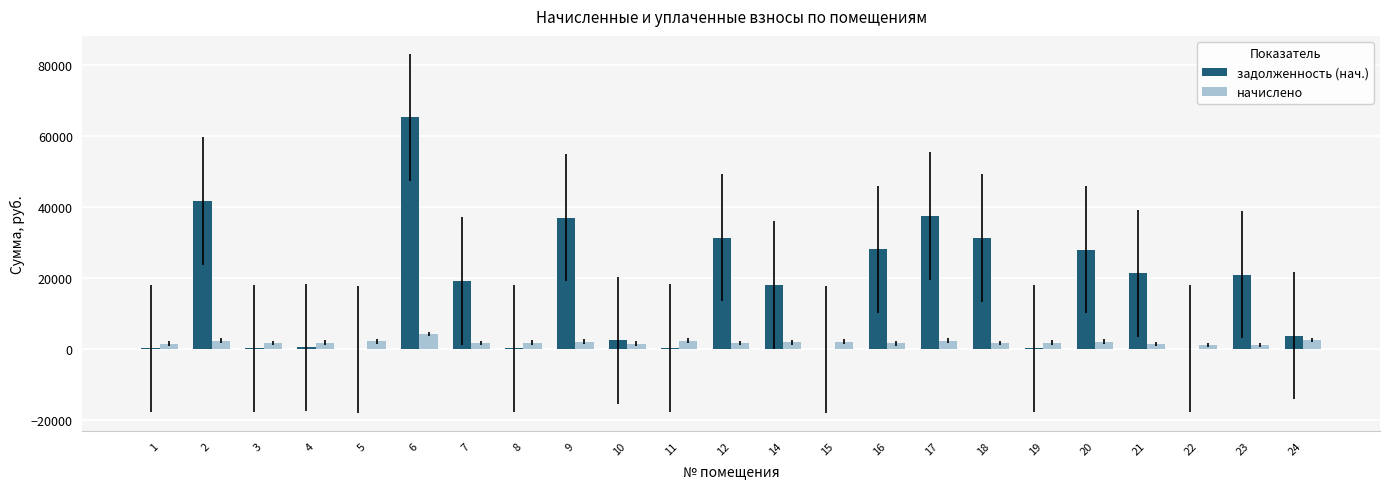

Between 2 and 16, which series saw the biggest shift?

задолженность (нач.)